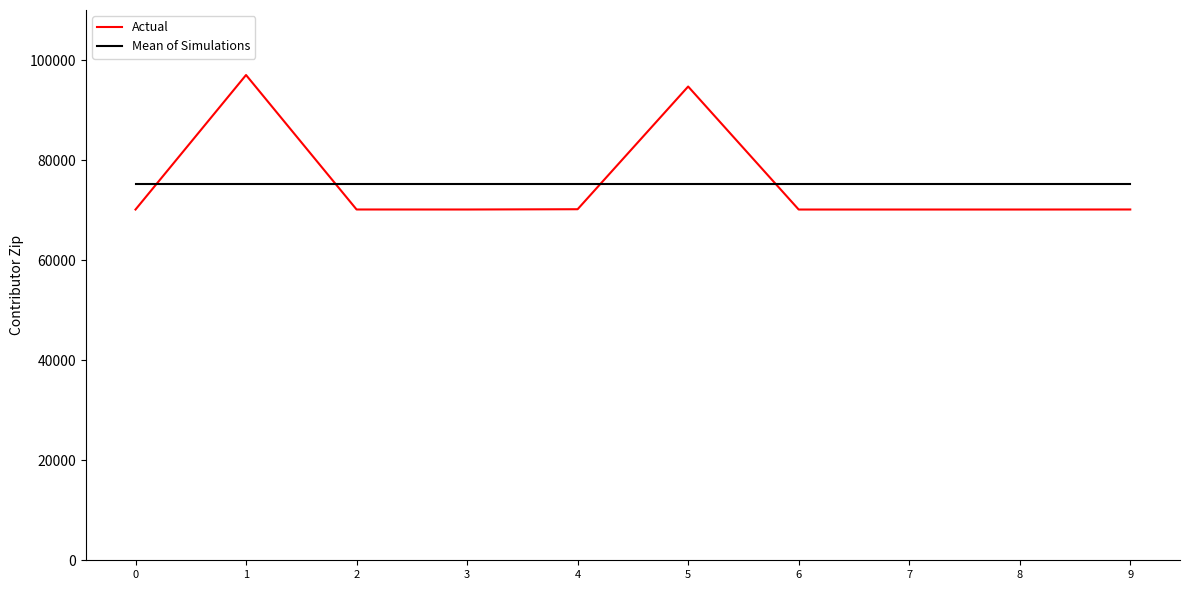

What is the difference between the highest and lowest values at 2?

5148.6